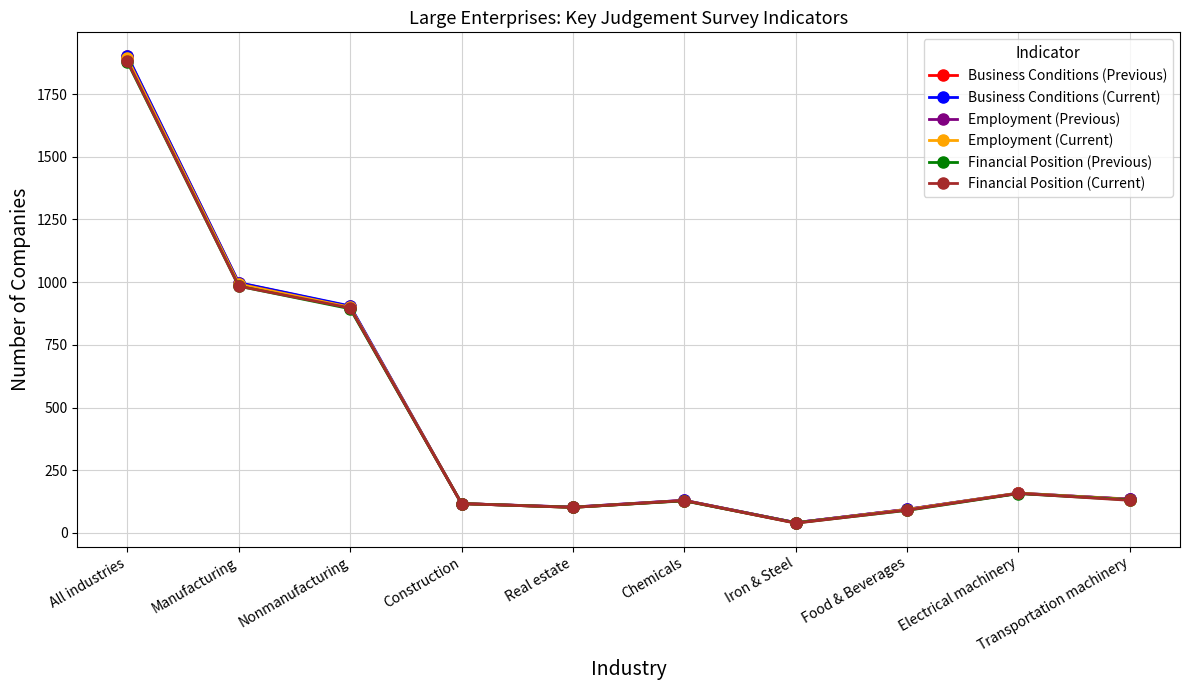

What is the label of the 3rd point from the left?

Nonmanufacturing